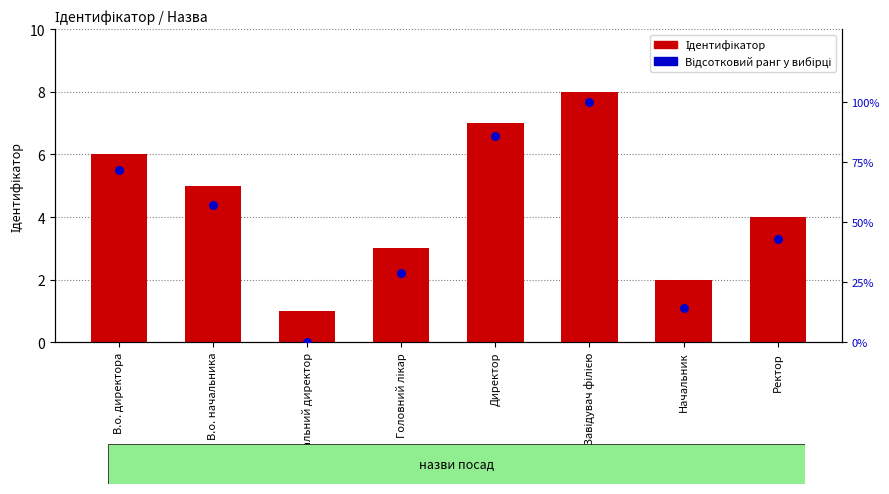

Which series contains the lowest Y value?

Відсотковий ранг у вибірці